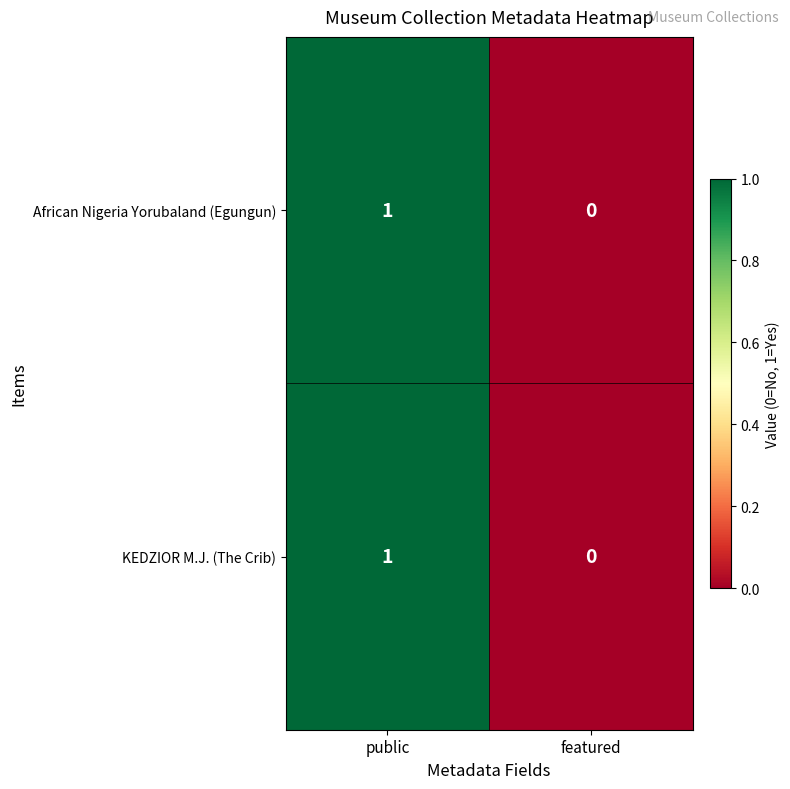

What is the greatest value displayed?

1